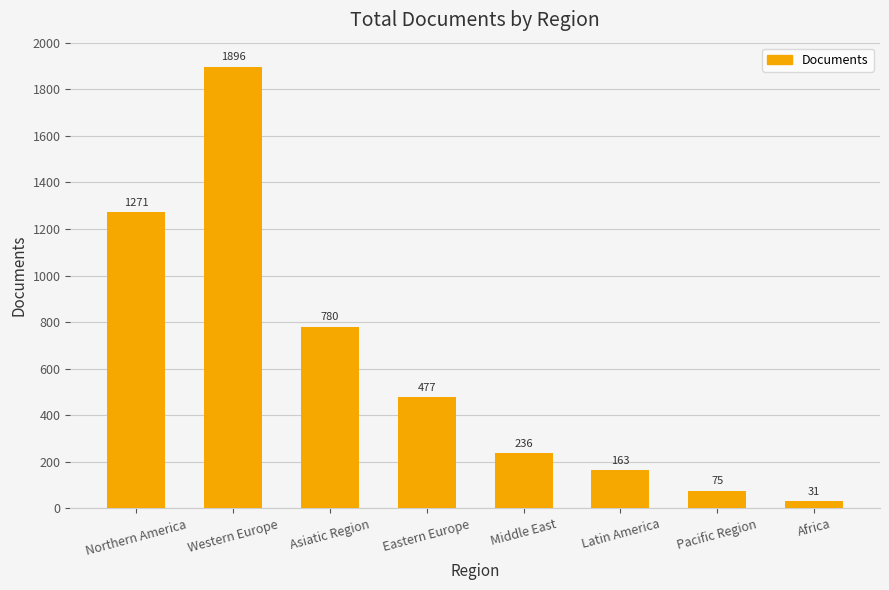

What is the value of the 7th bar from the left?

75